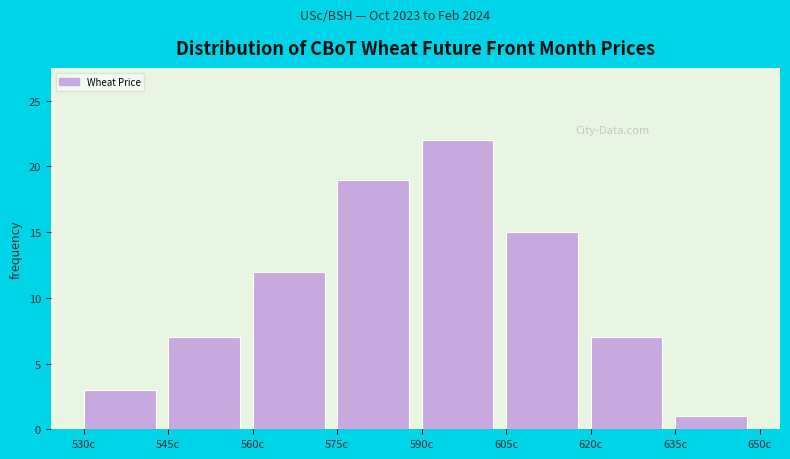

Reading left to right, transcribe this chart: for each bar, give the range it covers on the x-axis and its height. Neither the bar edges nor the heights are printed on the chart, so give them approximately, as read against the axes.

530 to 545: 3
545 to 560: 7
560 to 575: 12
575 to 590: 19
590 to 605: 22
605 to 620: 15
620 to 635: 7
635 to 650: 1